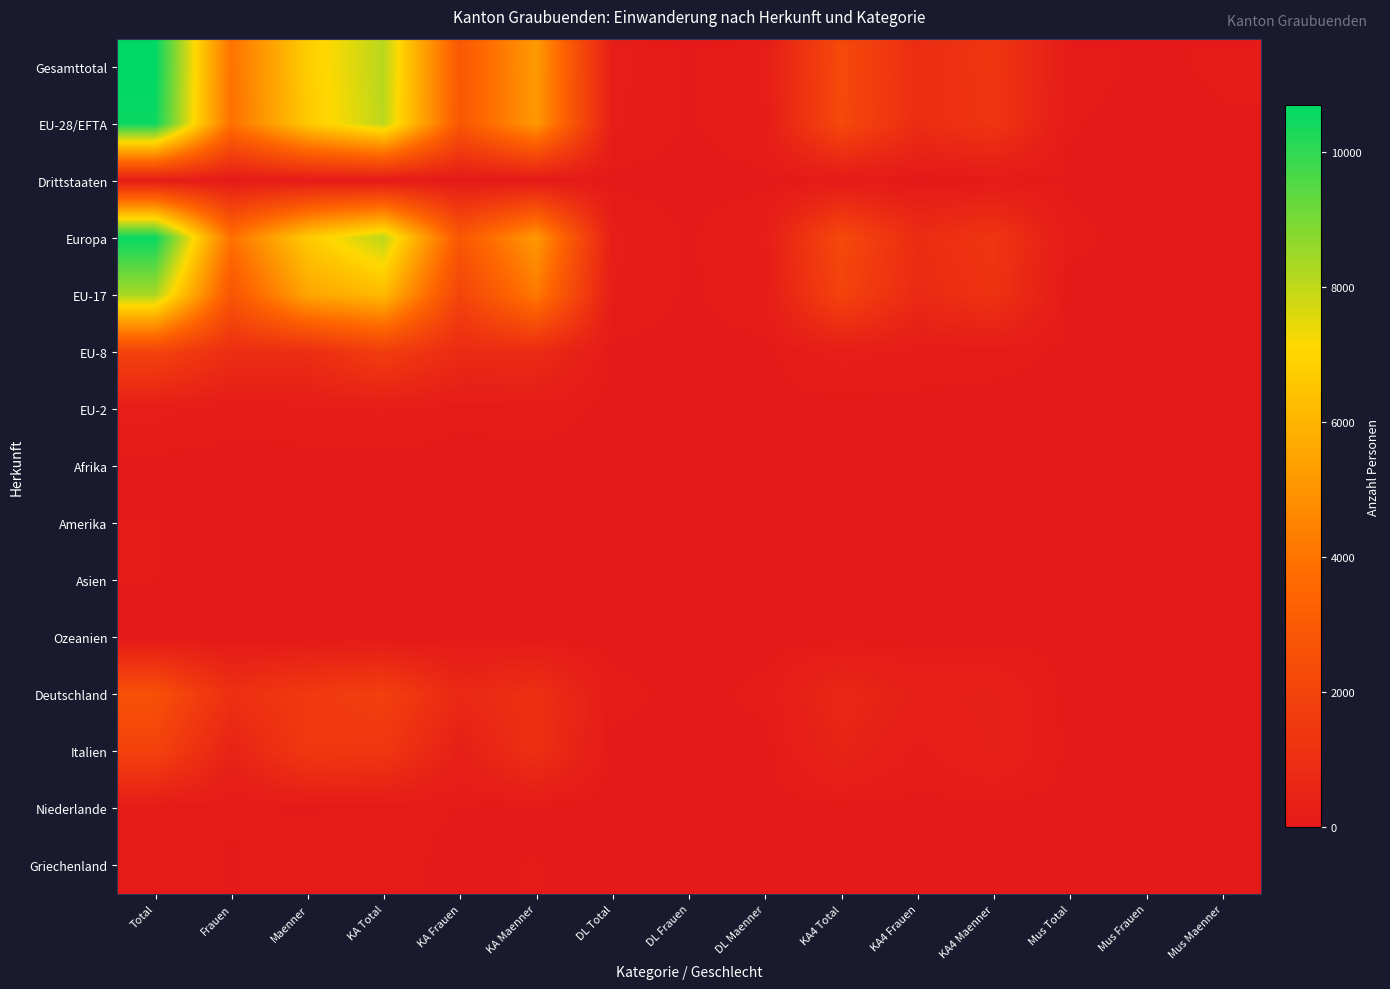

Reading right to left, list all the values displayed in this chart.

Gesamttotal: Mus Maenner=56	Mus Frauen=26	Mus Total=82	KA4 Maenner=1334	KA4 Frauen=937	KA4 Total=2271	DL Maenner=180	DL Frauen=31	DL Total=211	KA Maenner=5181	KA Frauen=2932	KA Total=8113	Maenner=6751	Frauen=3937	Total=10688
EU-28/EFTA: Mus Maenner=35	Mus Frauen=14	Mus Total=49	KA4 Maenner=1292	KA4 Frauen=925	KA4 Total=2217	DL Maenner=166	DL Frauen=31	DL Total=197	KA Maenner=5155	KA Frauen=2911	KA Total=8066	Maenner=6648	Frauen=3881	Total=10529
Drittstaaten: Mus Maenner=21	Mus Frauen=12	Mus Total=33	KA4 Maenner=42	KA4 Frauen=12	KA4 Total=54	DL Maenner=14	DL Frauen=0	DL Total=14	KA Maenner=26	KA Frauen=21	KA Total=47	Maenner=103	Frauen=56	Total=159
Europa: Mus Maenner=42	Mus Frauen=19	Mus Total=61	KA4 Maenner=1304	KA4 Frauen=925	KA4 Total=2229	DL Maenner=179	DL Frauen=31	DL Total=210	KA Maenner=5157	KA Frauen=2916	KA Total=8073	Maenner=6682	Frauen=3893	Total=10575
EU-17: Mus Maenner=15	Mus Frauen=8	Mus Total=23	KA4 Maenner=1197	KA4 Frauen=786	KA4 Total=1983	DL Maenner=135	DL Frauen=25	DL Total=160	KA Maenner=4191	KA Frauen=1983	KA Total=6174	Maenner=5538	Frauen=2802	Total=8340
EU-8: Mus Maenner=15	Mus Frauen=2	Mus Total=17	KA4 Maenner=91	KA4 Frauen=133	KA4 Total=224	DL Maenner=16	DL Frauen=3	DL Total=19	KA Maenner=858	KA Frauen=846	KA Total=1704	Maenner=980	Frauen=984	Total=1964
EU-2: Mus Maenner=5	Mus Frauen=4	Mus Total=9	KA4 Maenner=4	KA4 Frauen=3	KA4 Total=7	DL Maenner=14	DL Frauen=3	DL Total=17	KA Maenner=105	KA Frauen=80	KA Total=185	Maenner=128	Frauen=90	Total=218
Afrika: Mus Maenner=0	Mus Frauen=0	Mus Total=0	KA4 Maenner=2	KA4 Frauen=4	KA4 Total=6	DL Maenner=0	DL Frauen=0	DL Total=0	KA Maenner=1	KA Frauen=0	KA Total=1	Maenner=3	Frauen=4	Total=7
Amerika: Mus Maenner=9	Mus Frauen=4	Mus Total=13	KA4 Maenner=11	KA4 Frauen=2	KA4 Total=13	DL Maenner=0	DL Frauen=0	DL Total=0	KA Maenner=7	KA Frauen=3	KA Total=10	Maenner=27	Frauen=18	Total=45
Asien: Mus Maenner=0	Mus Frauen=1	Mus Total=1	KA4 Maenner=12	KA4 Frauen=5	KA4 Total=17	DL Maenner=0	DL Frauen=0	DL Total=0	KA Maenner=14	KA Frauen=12	KA Total=26	Maenner=26	Frauen=18	Total=44
Ozeanien: Mus Maenner=5	Mus Frauen=2	Mus Total=7	KA4 Maenner=5	KA4 Frauen=1	KA4 Total=6	DL Maenner=1	DL Frauen=0	DL Total=1	KA Maenner=2	KA Frauen=1	KA Total=3	Maenner=13	Frauen=4	Total=17
Deutschland: Mus Maenner=0	Mus Frauen=0	Mus Total=0	KA4 Maenner=363	KA4 Frauen=325	KA4 Total=688	DL Maenner=75	DL Frauen=10	DL Total=85	KA Maenner=1057	KA Frauen=738	KA Total=1795	Maenner=1495	Frauen=1073	Total=2568
Italien: Mus Maenner=12	Mus Frauen=8	Mus Total=20	KA4 Maenner=367	KA4 Frauen=140	KA4 Total=507	DL Maenner=12	DL Frauen=0	DL Total=12	KA Maenner=1065	KA Frauen=317	KA Total=1382	Maenner=1456	Frauen=465	Total=1921
Niederlande: Mus Maenner=0	Mus Frauen=0	Mus Total=0	KA4 Maenner=15	KA4 Frauen=7	KA4 Total=22	DL Maenner=2	DL Frauen=0	DL Total=2	KA Maenner=20	KA Frauen=42	KA Total=62	Maenner=37	Frauen=49	Total=86
Griechenland: Mus Maenner=0	Mus Frauen=0	Mus Total=0	KA4 Maenner=28	KA4 Frauen=15	KA4 Total=43	DL Maenner=0	DL Frauen=0	DL Total=0	KA Maenner=49	KA Frauen=22	KA Total=71	Maenner=77	Frauen=37	Total=114